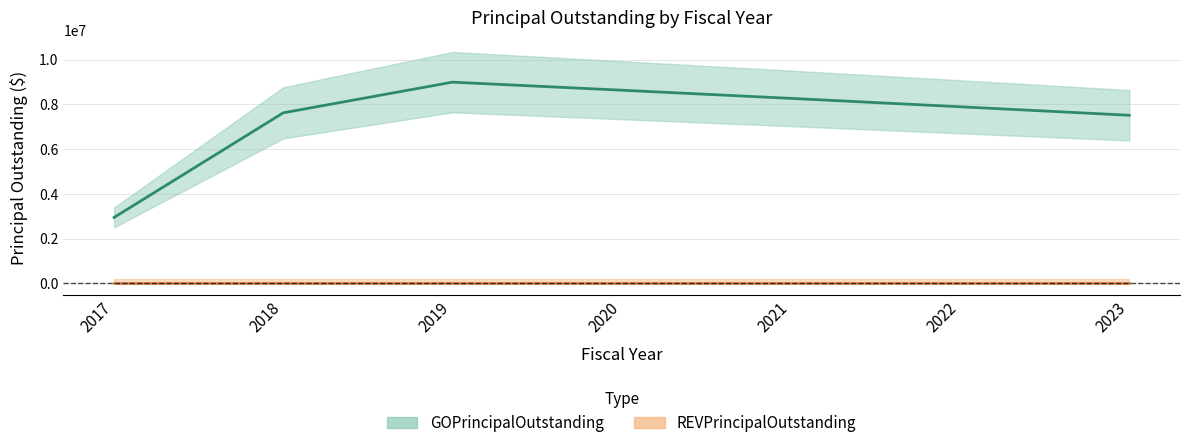

Is this an area chart (filled region under the line)?

No